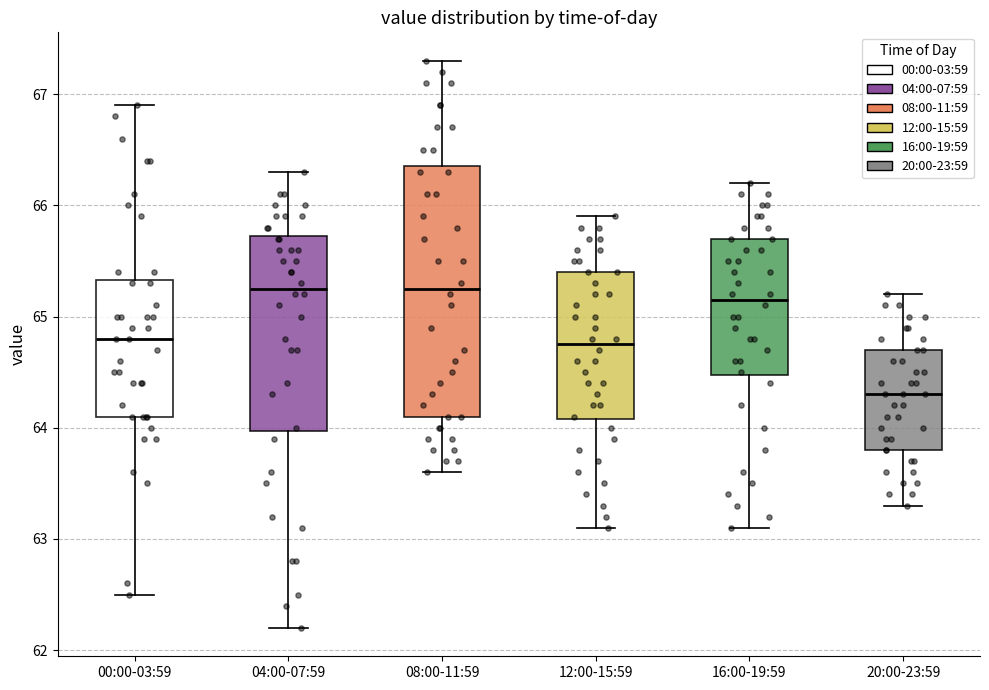

Reading left to right, read every box against the y-axis: the position of its median line, the range the box covers, and the ends of its whiskers. The values are not printed on the chart, so give them approximately, as read against the axis.

00:00-03:59: median 64.8, box 64.1 to 65.3, whiskers 62.5 to 66.9
04:00-07:59: median 65.3, box 64.0 to 65.7, whiskers 62.2 to 66.3
08:00-11:59: median 65.3, box 64.1 to 66.4, whiskers 63.6 to 67.3
12:00-15:59: median 64.8, box 64.1 to 65.4, whiskers 63.1 to 65.9
16:00-19:59: median 65.2, box 64.5 to 65.7, whiskers 63.1 to 66.2
20:00-23:59: median 64.3, box 63.8 to 64.7, whiskers 63.3 to 65.2